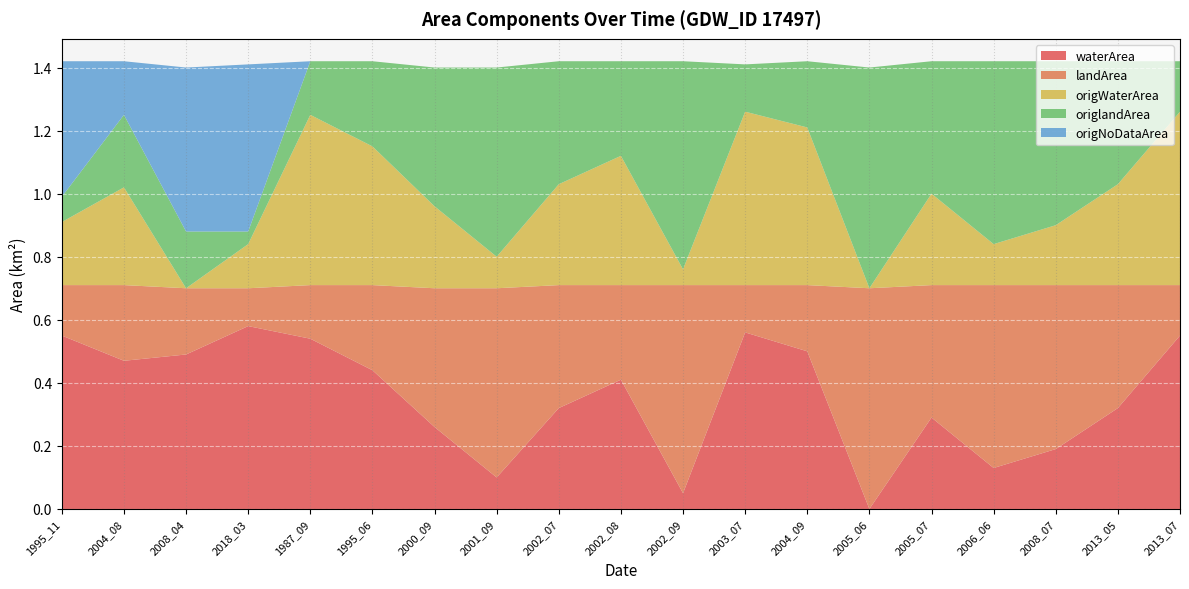

Reading left to right, extract all data points from this chart.

waterArea: 0.6	0.5	0.5	0.6	0.5	0.4	0.3	0.1	0.3	0.4	0.1	0.6	0.5	0.0	0.3	0.1	0.2	0.3	0.6
landArea: 0.2	0.2	0.2	0.1	0.2	0.3	0.4	0.6	0.4	0.3	0.7	0.1	0.2	0.7	0.4	0.6	0.5	0.4	0.2
origWaterArea: 0.2	0.3	0.0	0.1	0.5	0.4	0.3	0.1	0.3	0.4	0.1	0.6	0.5	0.0	0.3	0.1	0.2	0.3	0.6
origlandArea: 0.1	0.2	0.2	0.0	0.2	0.3	0.4	0.6	0.4	0.3	0.7	0.1	0.2	0.7	0.4	0.6	0.5	0.4	0.2
origNoDataArea: 0.4	0.2	0.5	0.5	0.0	0.0	0.0	0.0	0.0	0.0	0.0	0.0	0.0	0.0	0.0	0.0	0.0	0.0	0.0